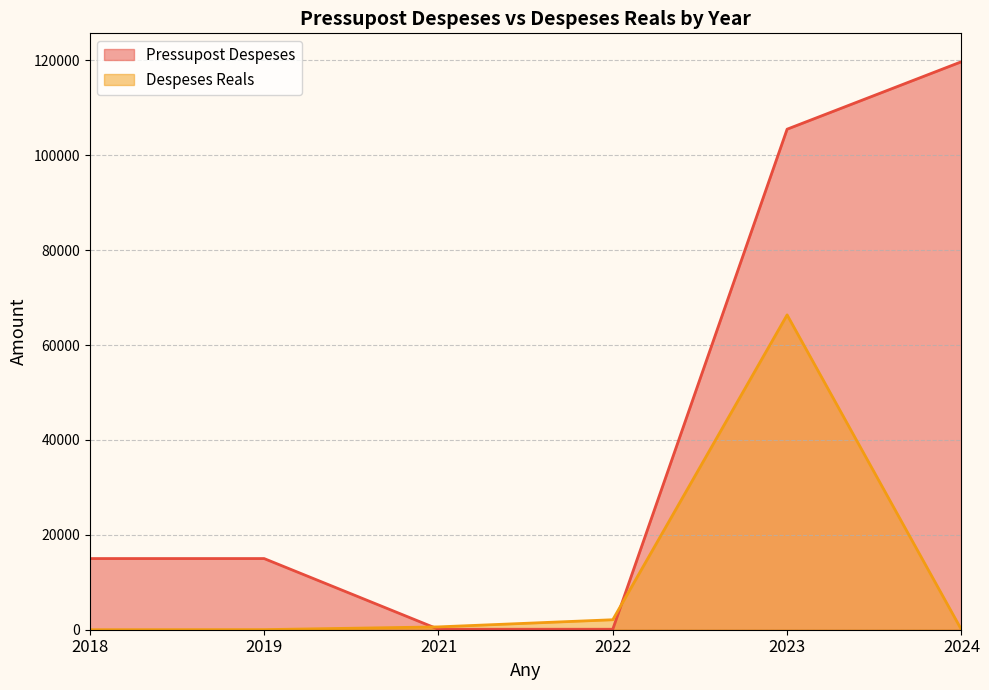

What is the sum of the Pressupost Despeses values at 2022 and 2019?

15100.0